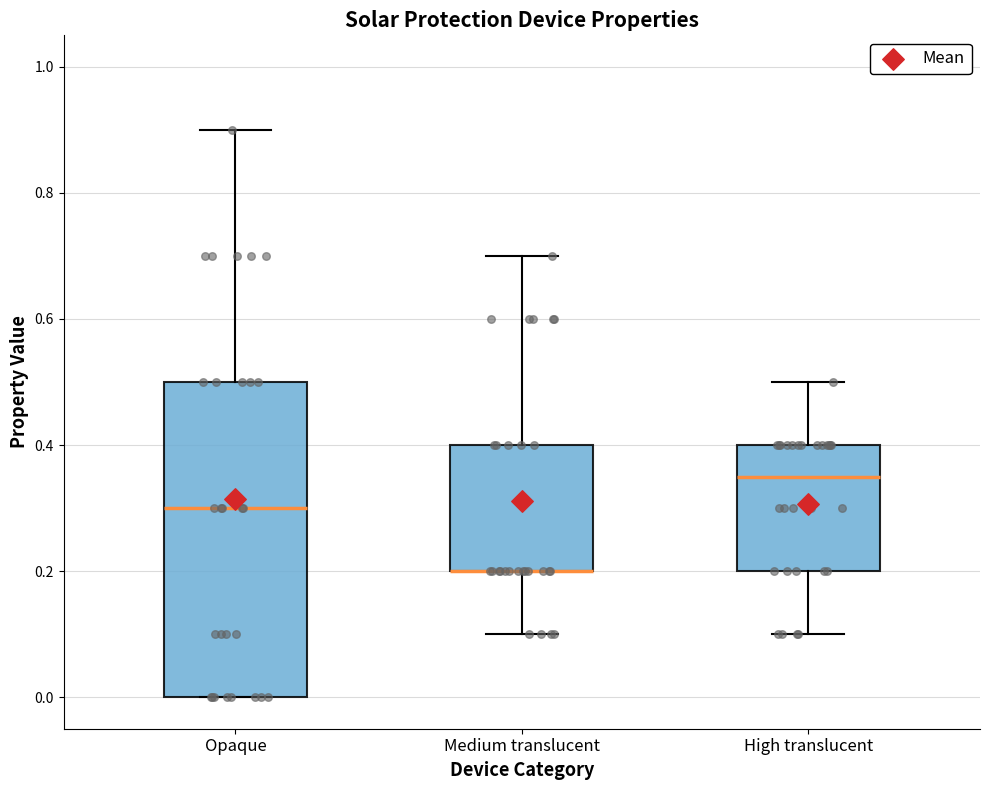

Reading left to right, read every box against the y-axis: the position of its median line, the range the box covers, and the ends of its whiskers. The values are not printed on the chart, so give them approximately, as read against the axis.

Opaque: median 0.30, box 0.00 to 0.50, whiskers 0.00 to 0.90
Medium translucent: median 0.20 (drawn on the box's lower edge), box 0.20 to 0.40, whiskers 0.10 to 0.70
High translucent: median 0.36, box 0.20 to 0.40, whiskers 0.10 to 0.50